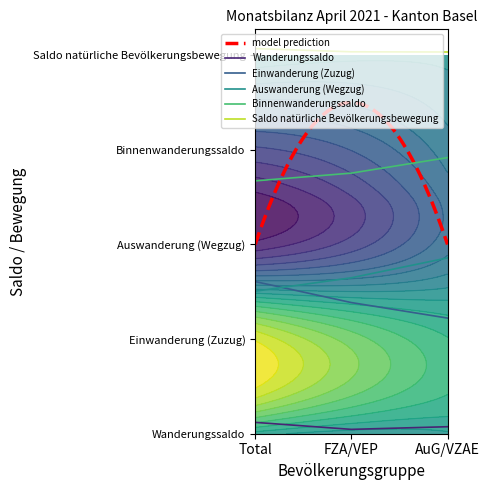

Which category has the lowest value in the Saldo natürliche Bevölkerungsbewegung series?

AuG/VZAE